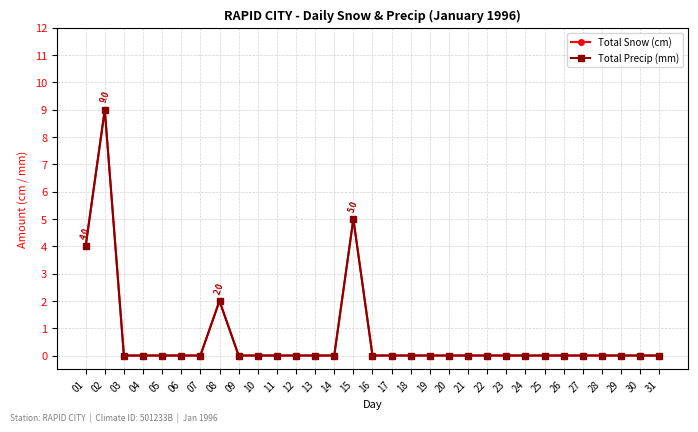

Reading right to left, transcribe all the data shown in this chart.

Total Snow (cm): 31=0	30=0	29=0	28=0	27=0	26=0	25=0	24=0	23=0	22=0	21=0	20=0	19=0	18=0	17=0	16=0	15=5	14=0	13=0	12=0	11=0	10=0	09=0	08=2	07=0	06=0	05=0	04=0	03=0	02=9	01=4
Total Precip (mm): 31=0	30=0	29=0	28=0	27=0	26=0	25=0	24=0	23=0	22=0	21=0	20=0	19=0	18=0	17=0	16=0	15=5	14=0	13=0	12=0	11=0	10=0	09=0	08=2	07=0	06=0	05=0	04=0	03=0	02=9	01=4